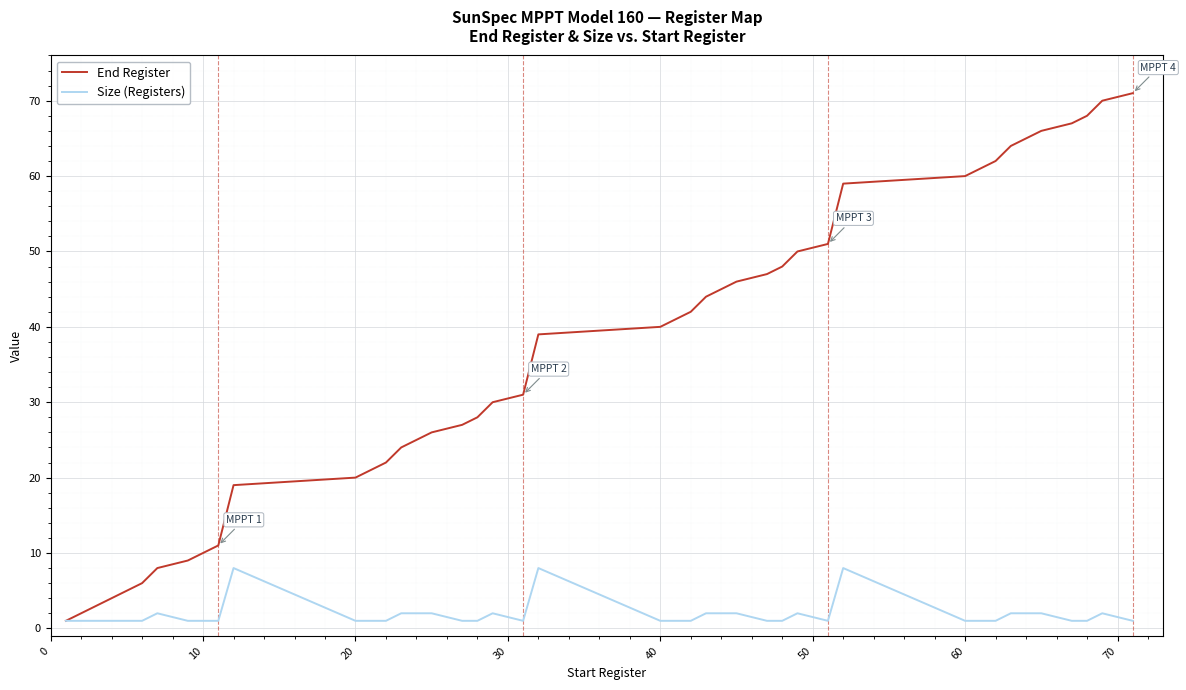

List the series in order of their peak value, highest first.

End Register, Size (Registers)